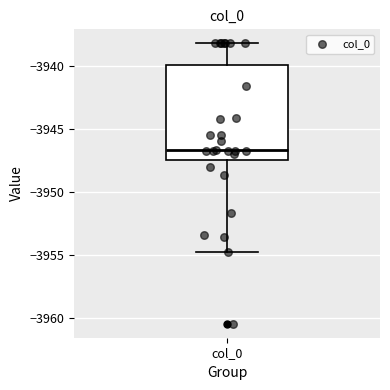

Transcribe this box plot: give where the median line is, the range the box spans, and where the two whiskers end, as read against the y-axis. The values are not printed on the chart, so give them approximately, as read against the axis.

median -3946.5, box -3947.5 to -3940.0, whiskers -3954.5 to -3938.0